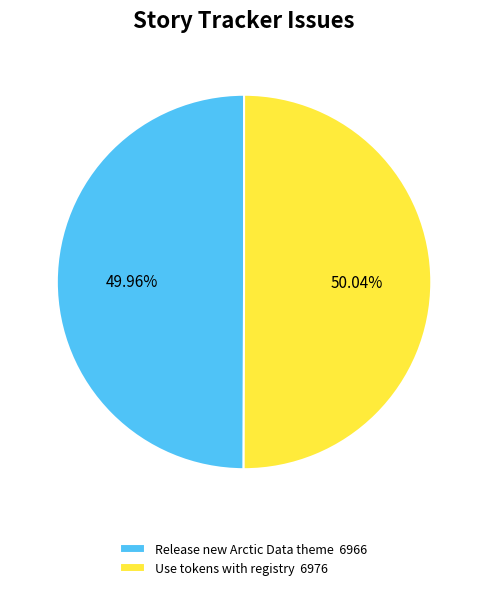

To the nearest percent, what is the combined percentage of Use tokens with registry and Release new Arctic Data theme?

100%